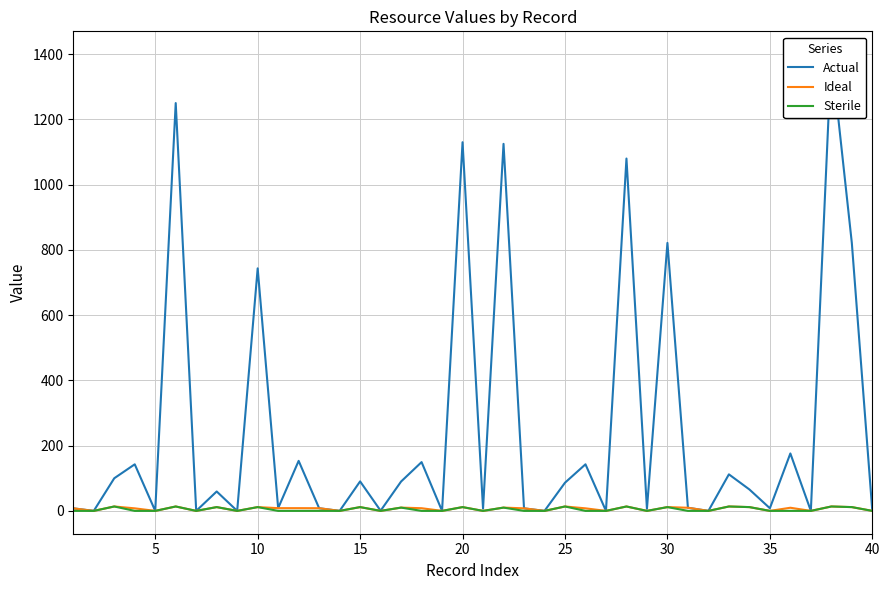

True or false: Sterile and Actual cross at least once.

False